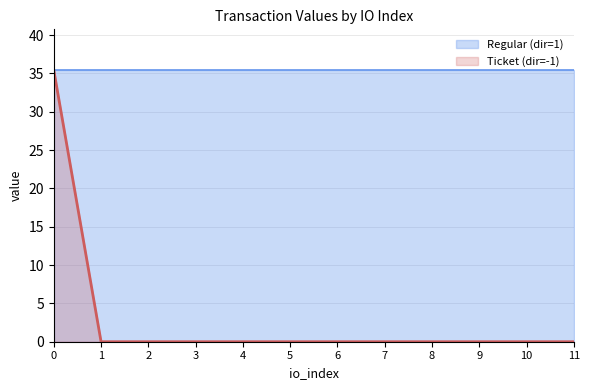

What is the sum of all value values?

460.8